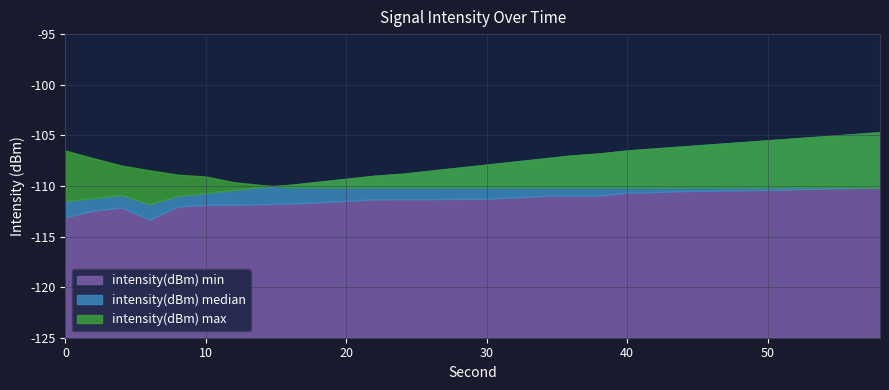

At how many categories does at least one series exceed -110?

30